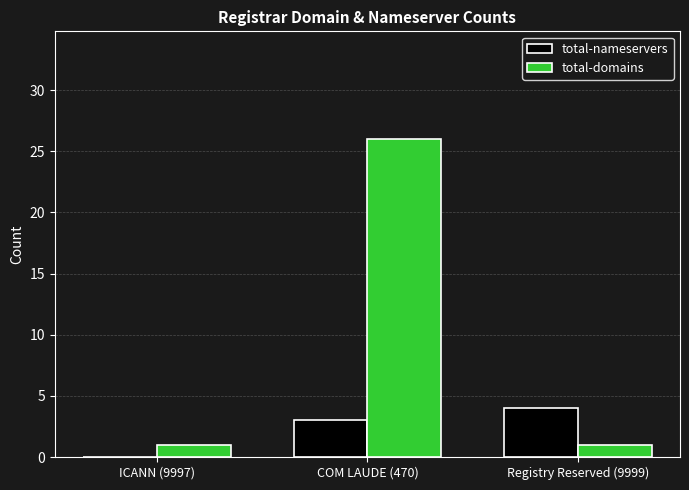

What is the greatest value displayed?

26